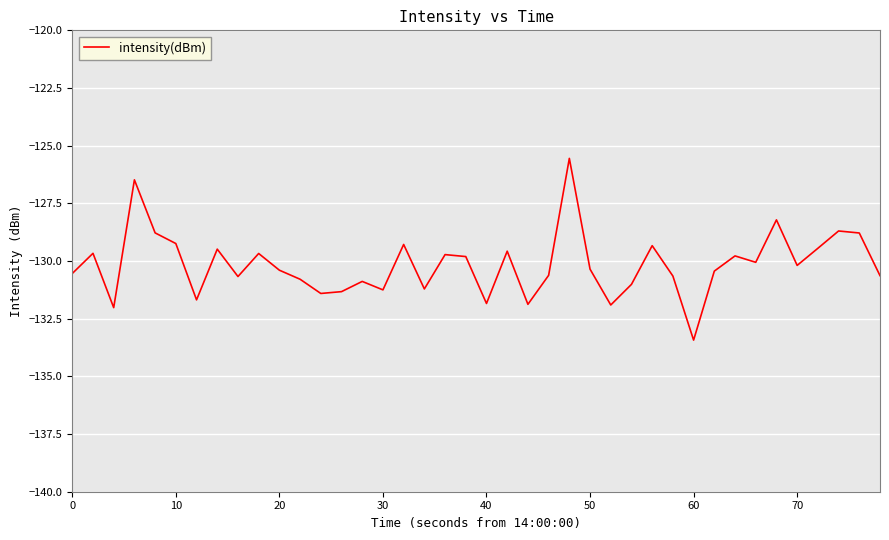

Reading left to right, what are all the values shown in this chart?

-130.5	-129.7	-132.0	-126.5	-128.8	-129.2	-131.7	-129.5	-130.7	-129.7	-130.4	-130.8	-131.4	-131.3	-130.9	-131.3	-129.3	-131.2	-129.7	-129.8	-131.8	-129.6	-131.9	-130.6	-125.6	-130.4	-131.9	-131.0	-129.3	-130.7	-133.4	-130.4	-129.8	-130.1	-128.2	-130.2	-129.4	-128.7	-128.8	-130.6